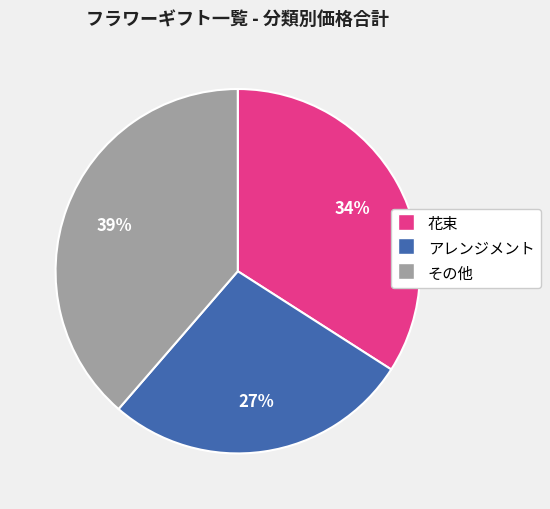

How many segments does this pie chart have?

3